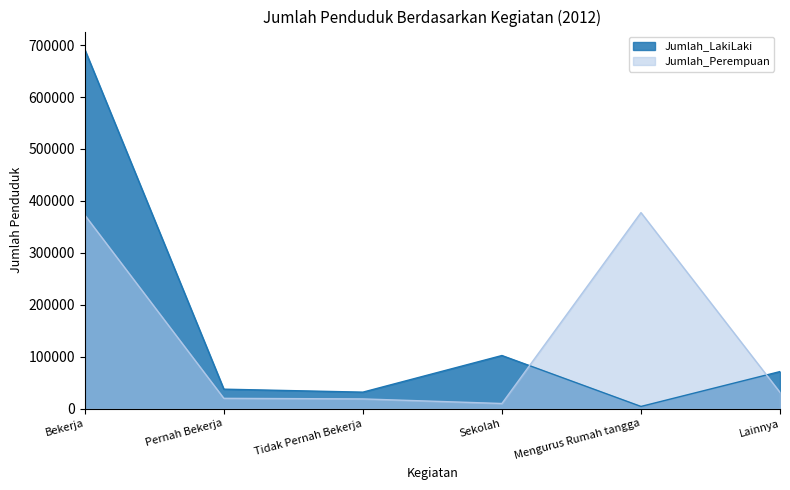

What is the lowest value of the Jumlah_Perempuan series?

9773